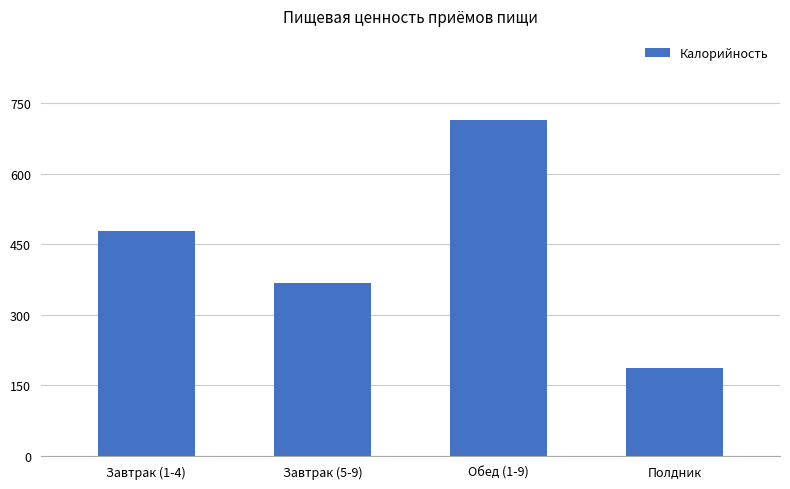

What is the label of the 3rd bar from the left?

Обед (1-9)